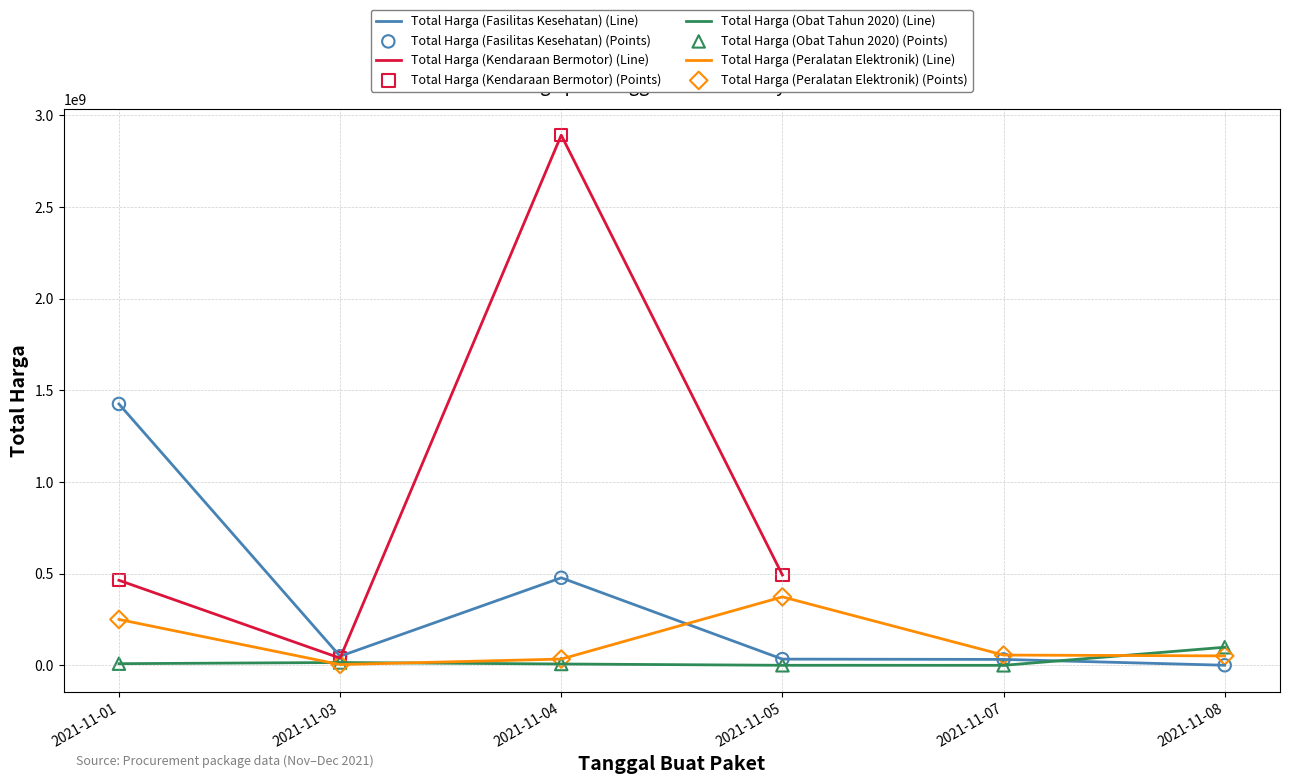

Which series has the largest Y range (max minus min)?

Total Harga (Fasilitas Kesehatan)